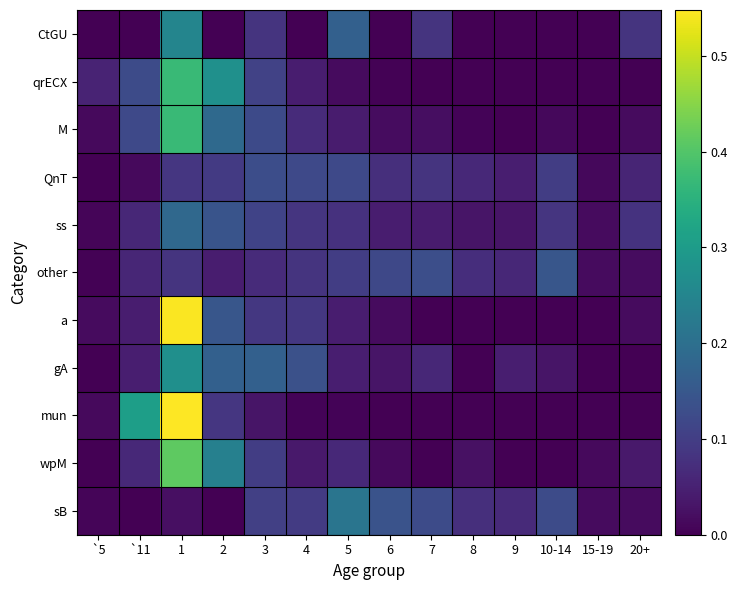

At how many categories does at least one series exceed 0?

14